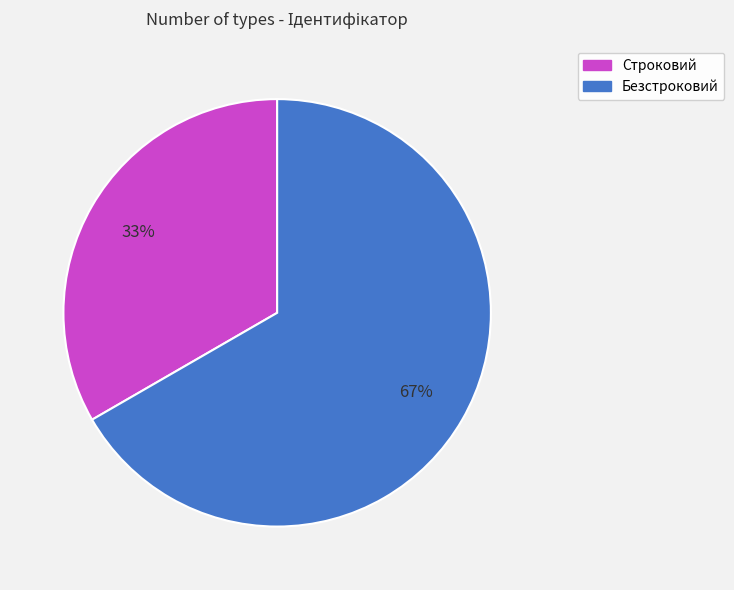

Between Безстроковий and Строковий, which is larger?

Безстроковий